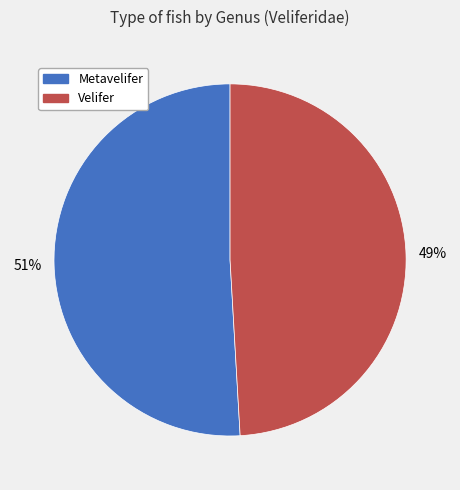

What is the ratio of the value at Velifer to the value at Metavelifer?

1.0